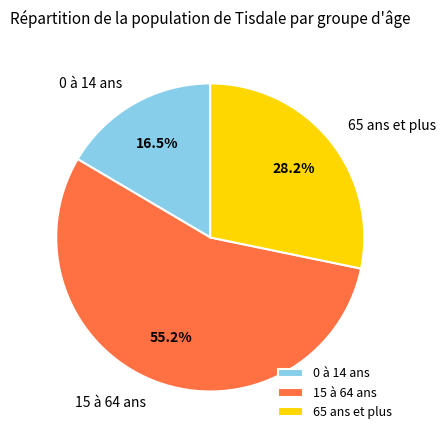

To the nearest percent, what percentage of the pie is 15 à 64 ans?

55%